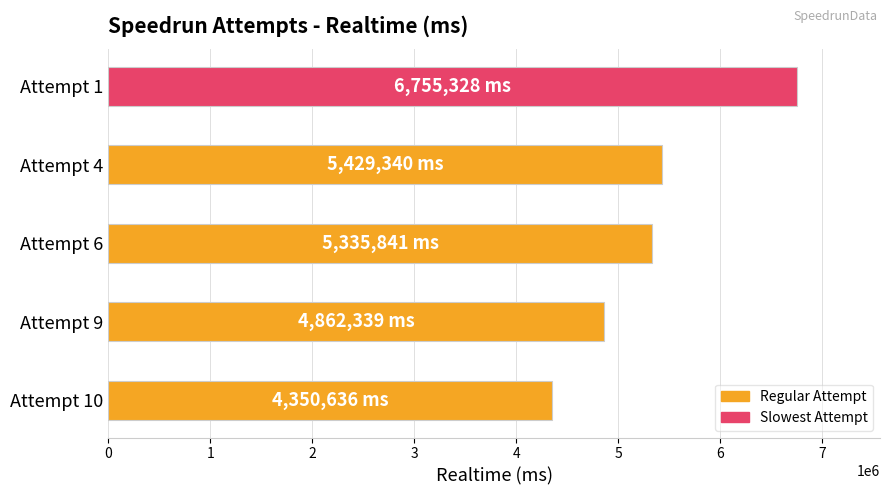

What is the minimum value shown in the chart?

4350636